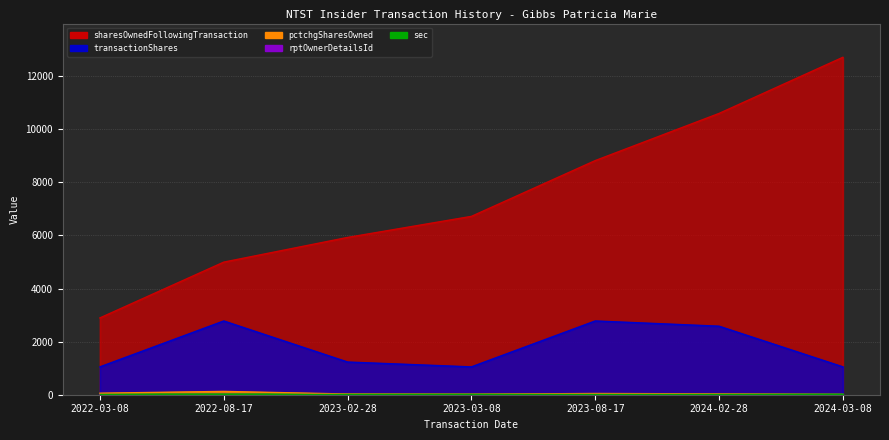

Which category has the lowest value across all series?

2022-03-08